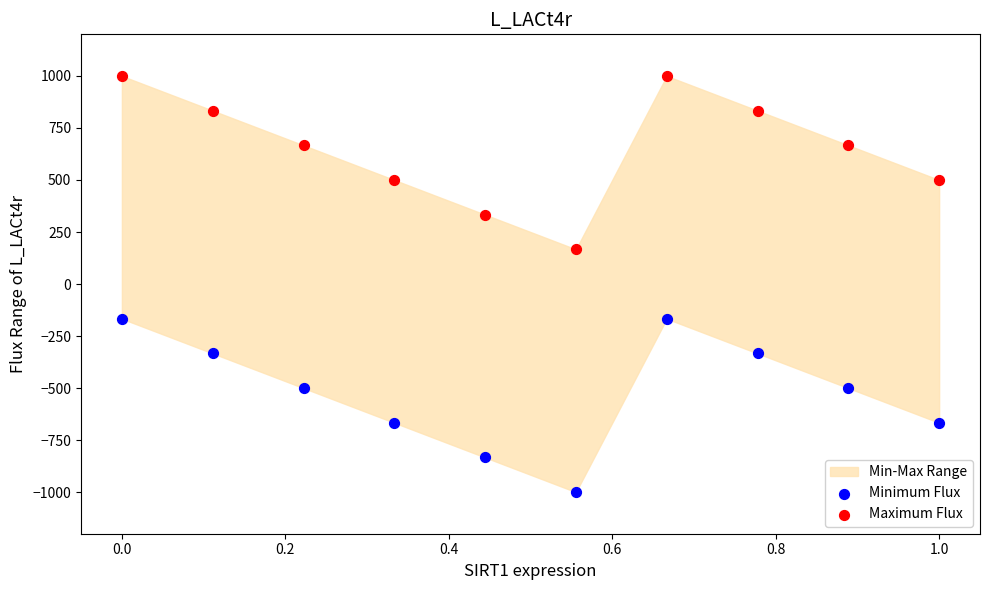

Which series contains the lowest Y value?

Minimum Flux